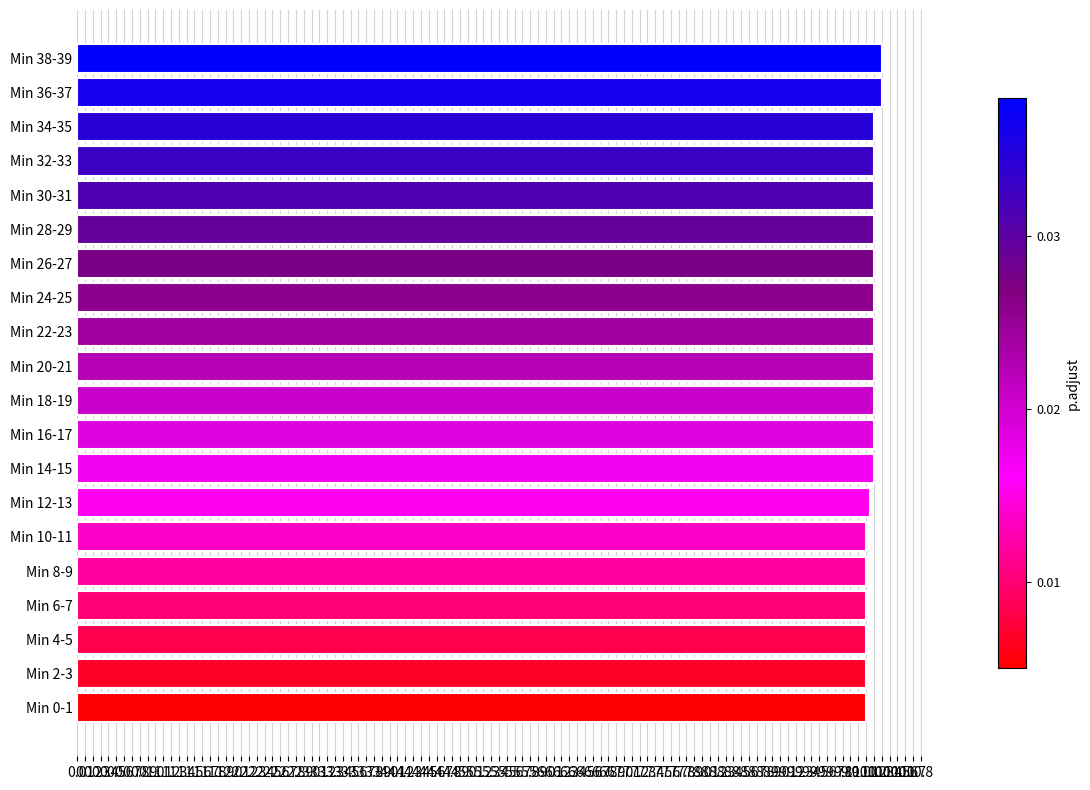

What is the minimum value shown in the chart?

10.1